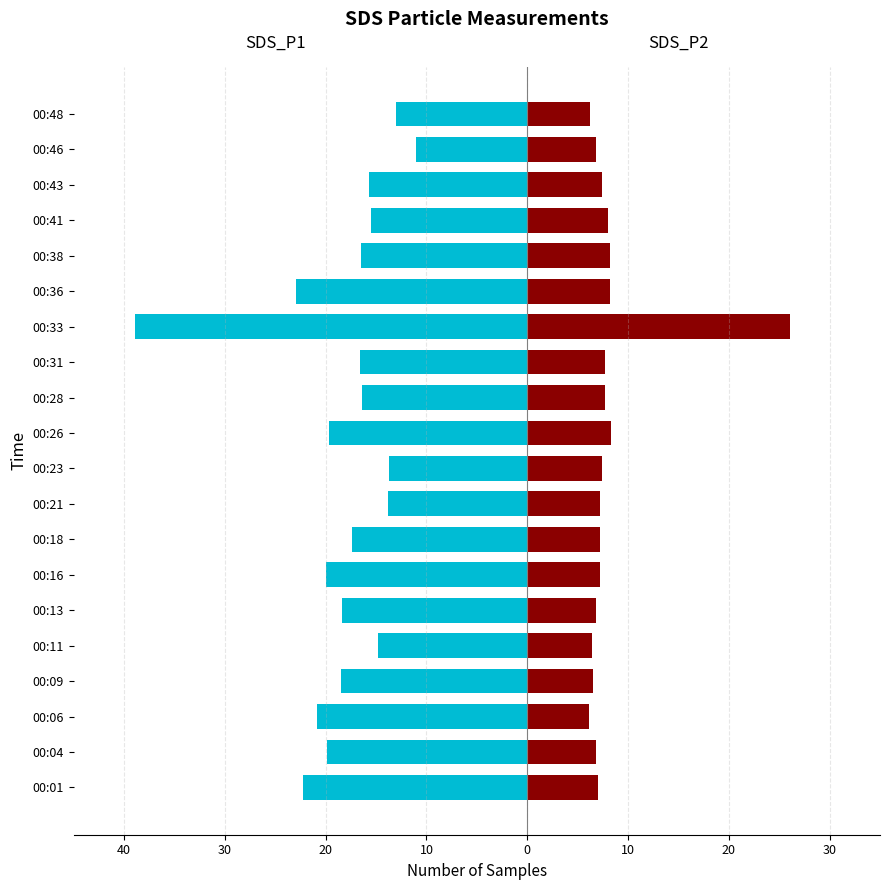

The SDS_P2 series shows 8.2 at 00:38. True or false?

True